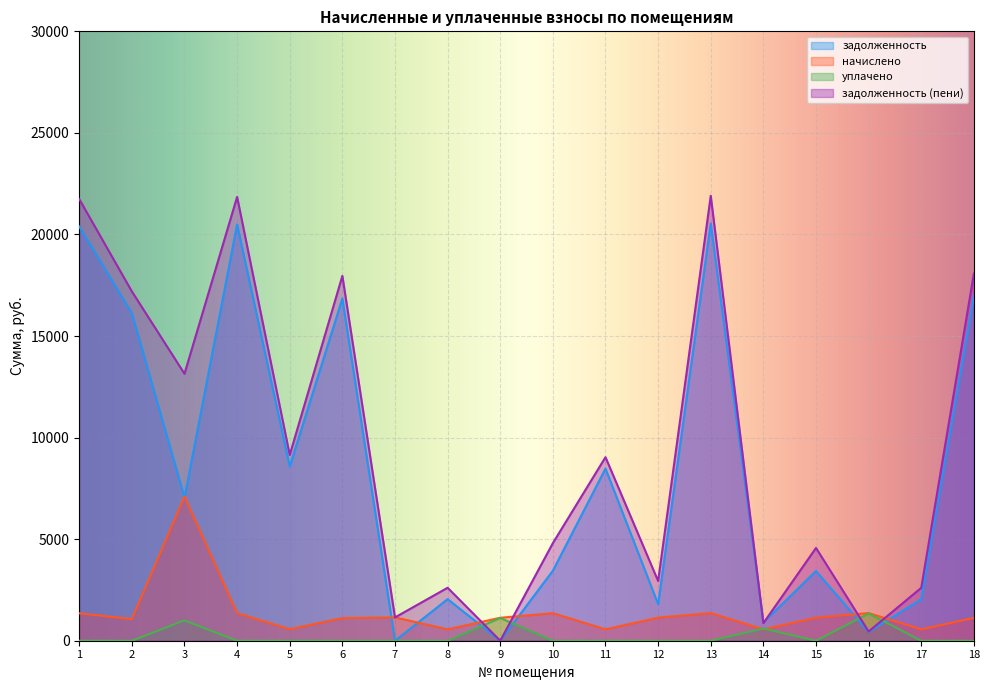

Which category has the highest value in the задолженность series?

13